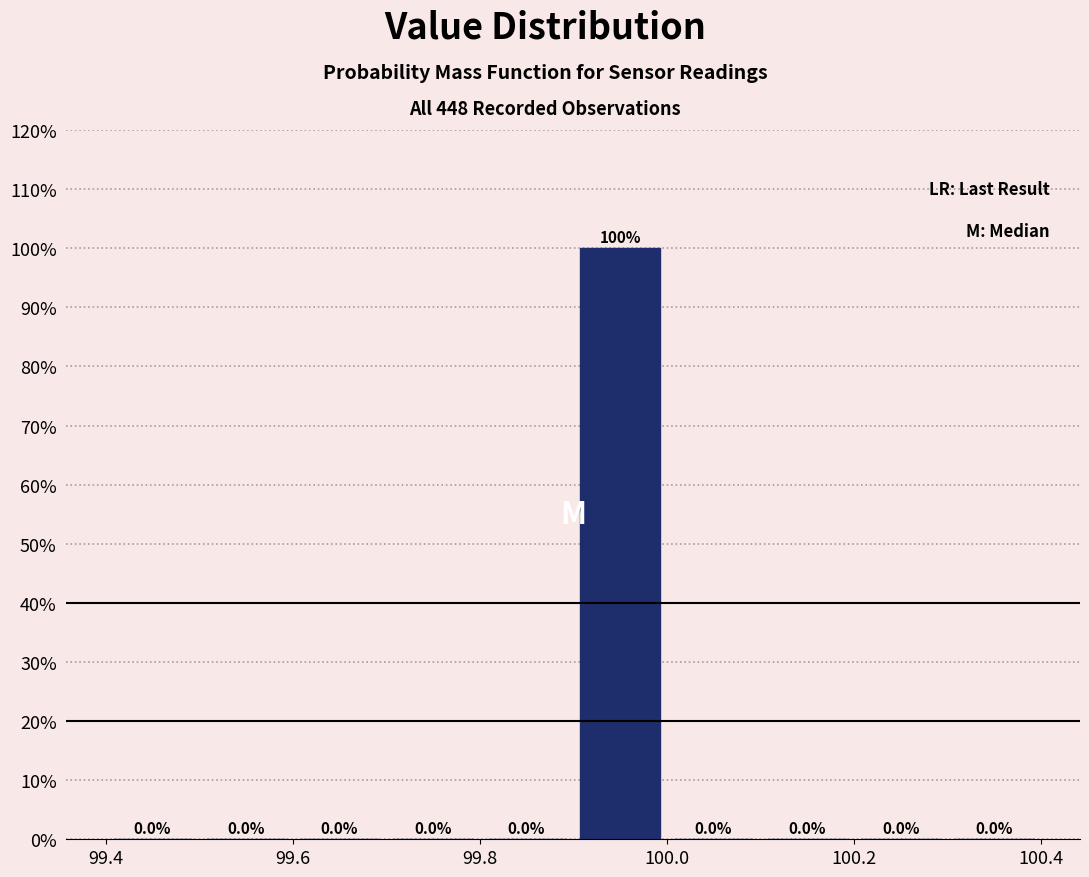

Reading left to right, list every bar in this chart as the range it spans on the x-axis followed by its height.

99.4 to 99.5: 0.0
99.5 to 99.6: 0.0
99.6 to 99.7: 0.0
99.7 to 99.8: 0.0
99.8 to 99.9: 0.0
99.9 to 100.0: 100.0
100.0 to 100.1: 0.0
100.1 to 100.2: 0.0
100.2 to 100.3: 0.0
100.3 to 100.4: 0.0